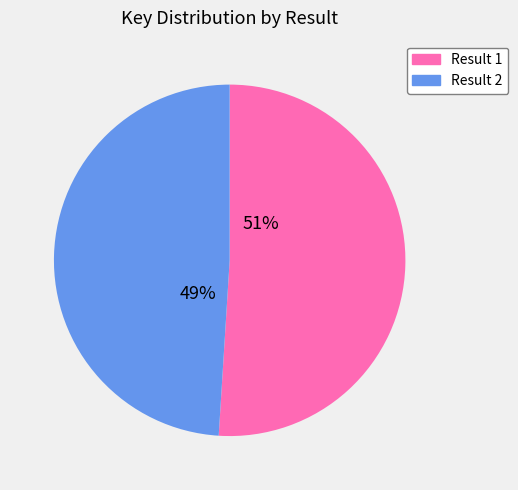

Which slice is the smallest?

Result 2